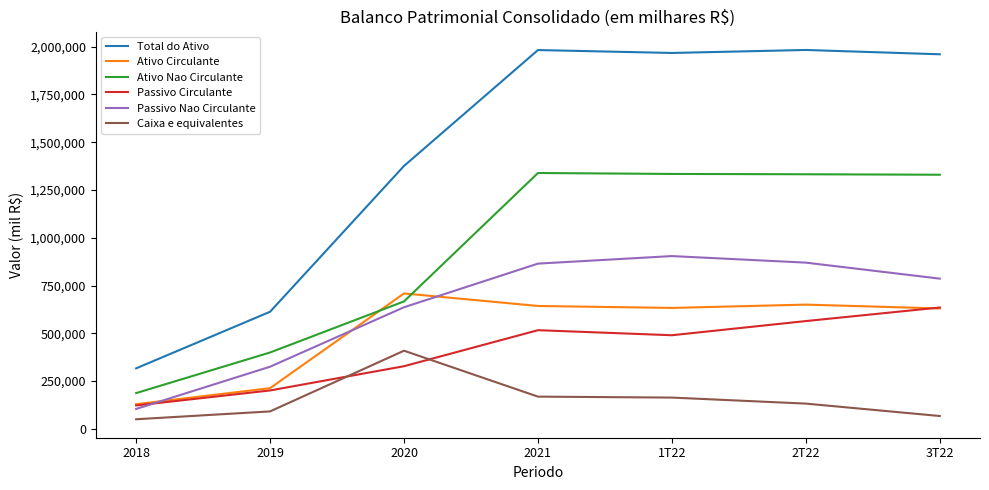

What is the difference between the highest and lowest values at 3T22?

1892573